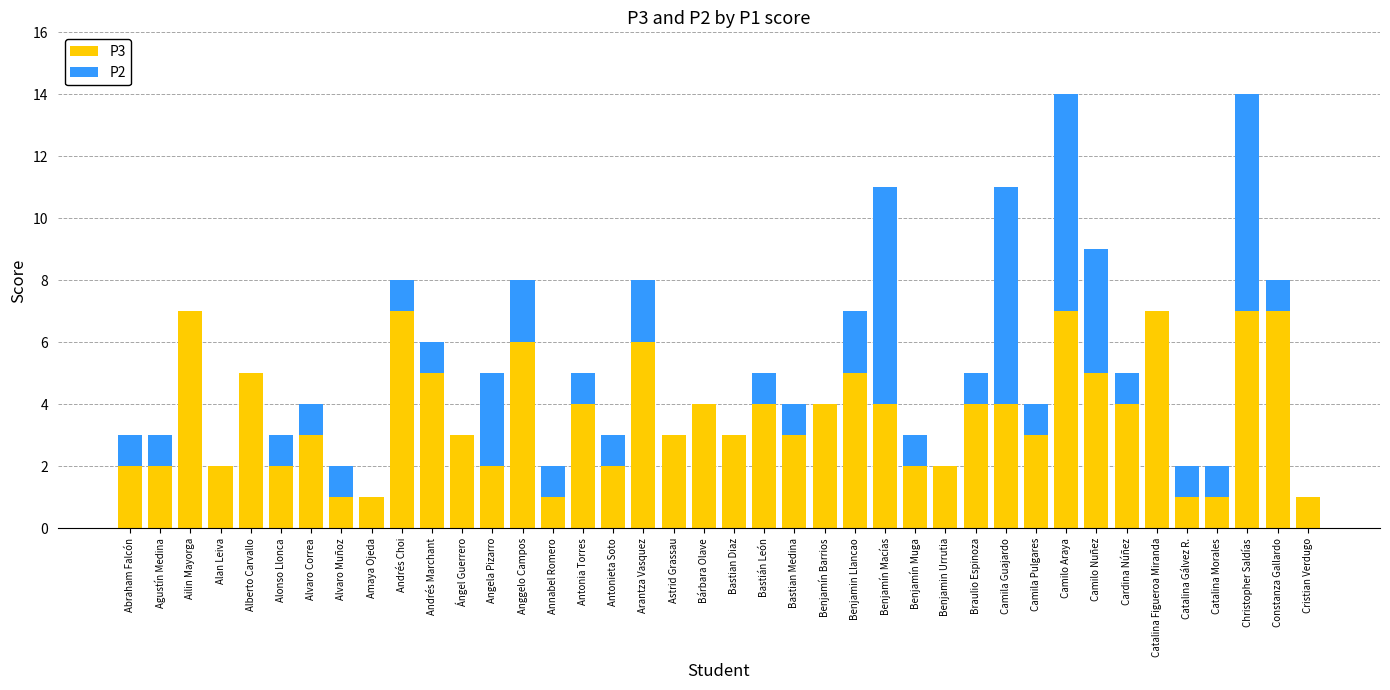

Are the bars grouped side by side (vs. stacked)?

No